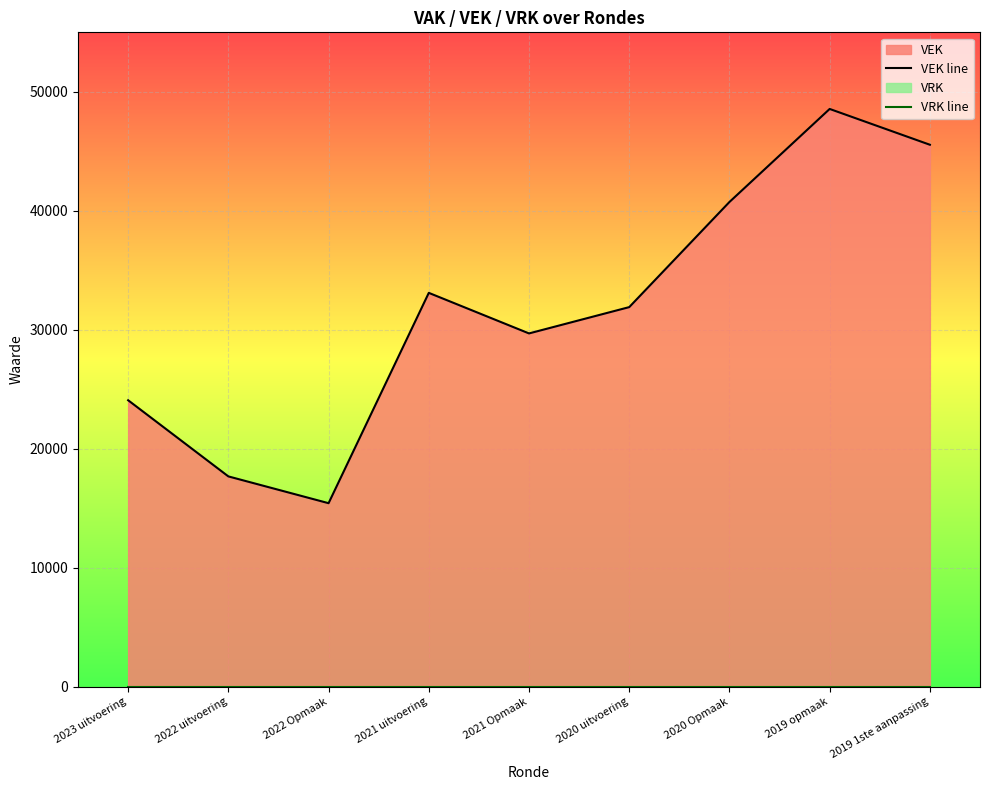

How many data points does each series have?

9